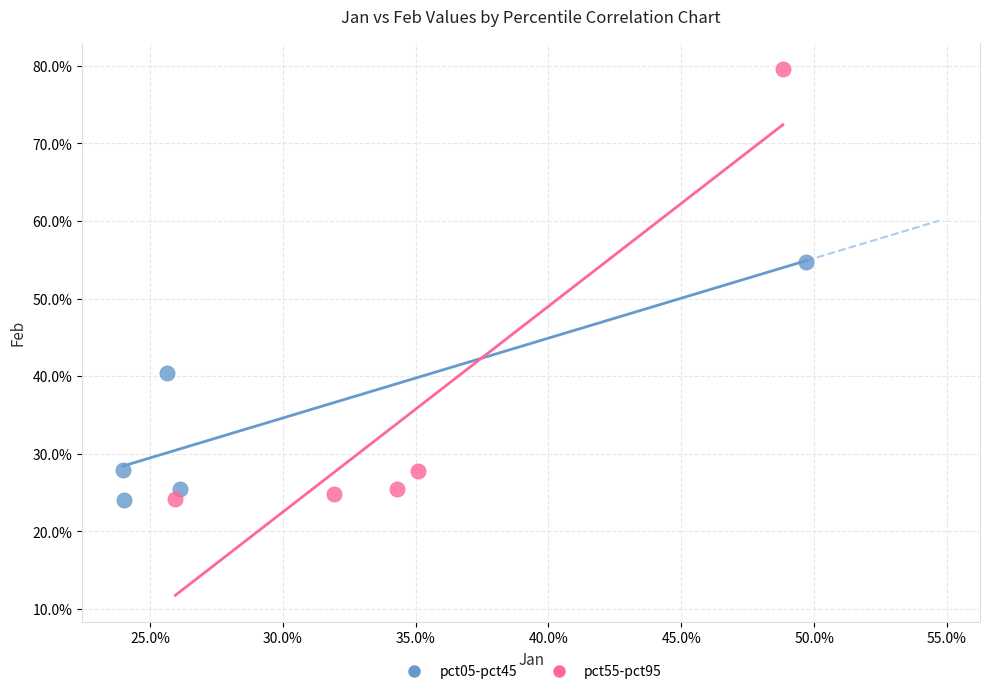

What are all the series names shown in the legend?

pct05-pct45, pct55-pct95